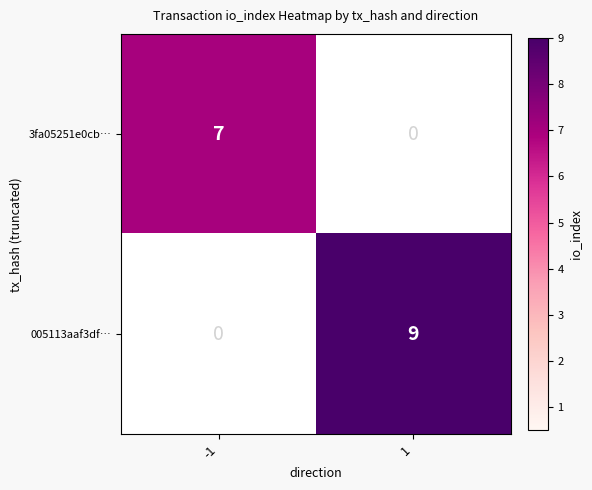

Which series changed the most between -1 and 1?

005113aaf3df…